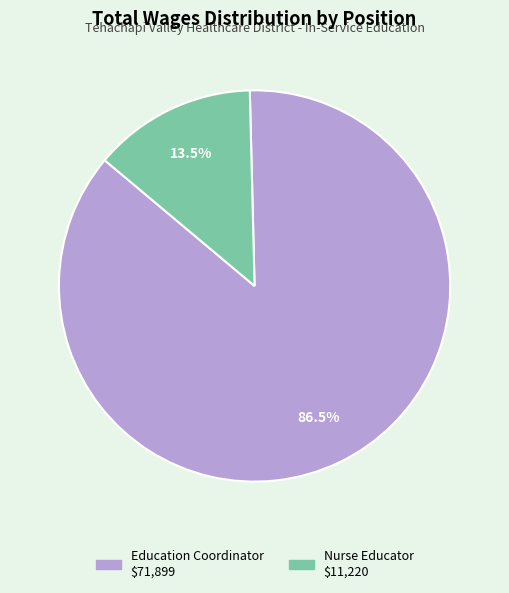

Combined, what portion of the pie is Education Coordinator and Nurse Educator?

100.0%